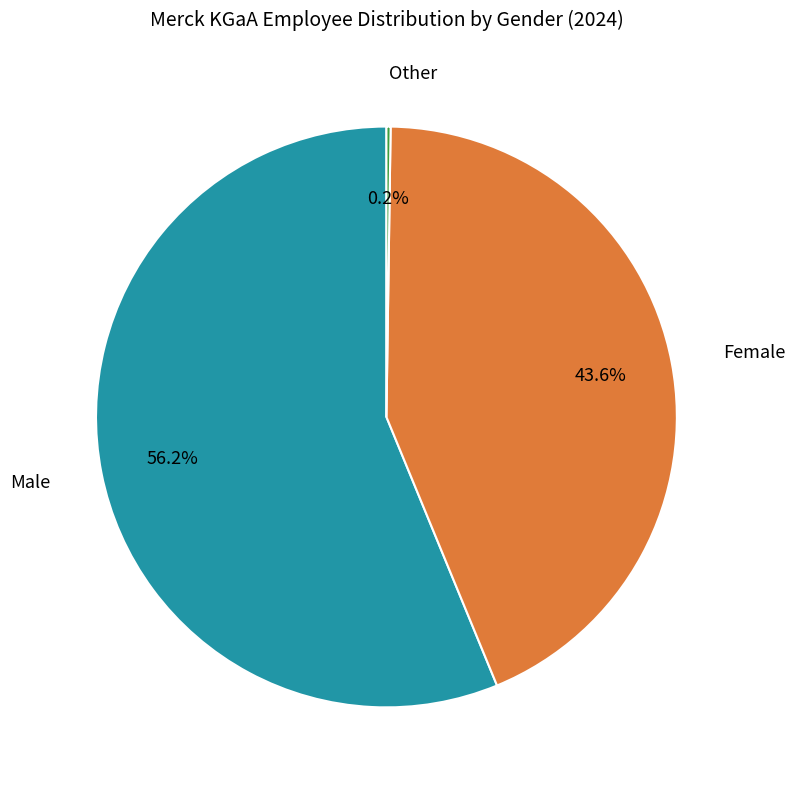

Is there any slice that represents more than half of the pie?

Yes